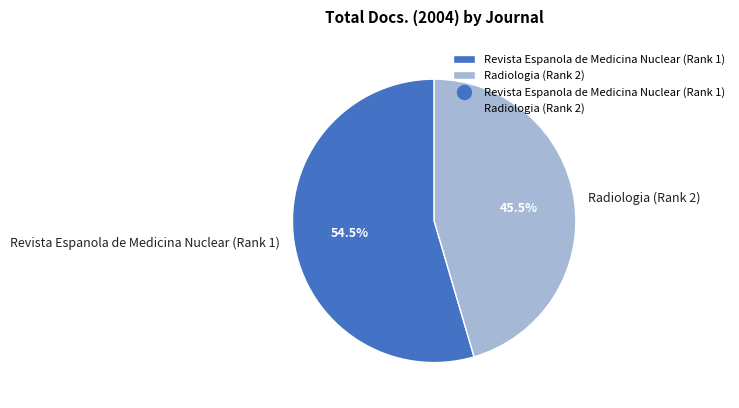

Does Revista Espanola de Medicina Nuclear (Rank 1) represent more than half of the total?

Yes